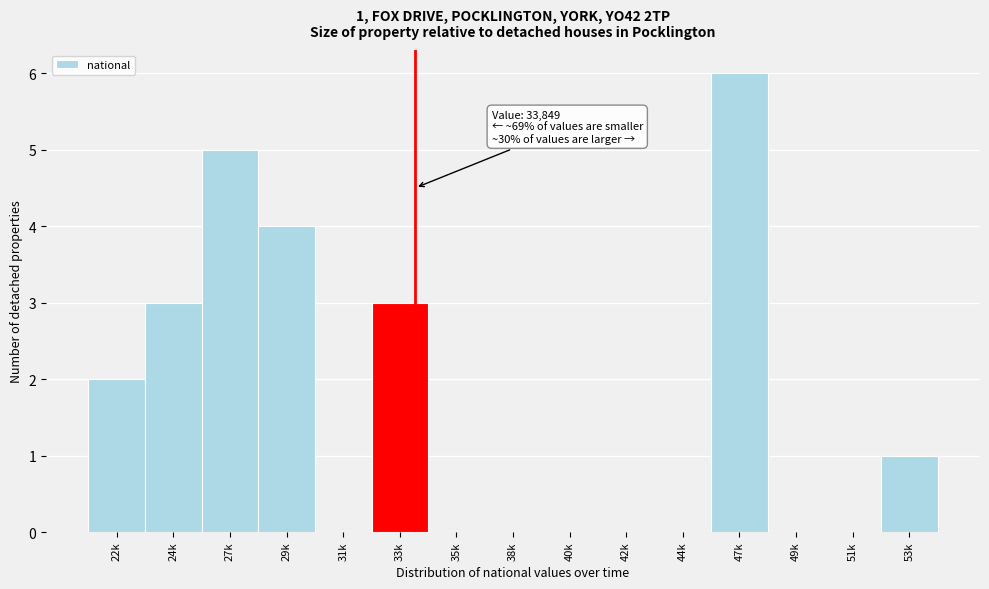

Reading left to right, what are all the values shown in this chart?

22k=2	24k=3	27k=5	29k=4	31k=0	33k=3	35k=0	38k=0	40k=0	42k=0	44k=0	47k=6	49k=0	51k=0	53k=1